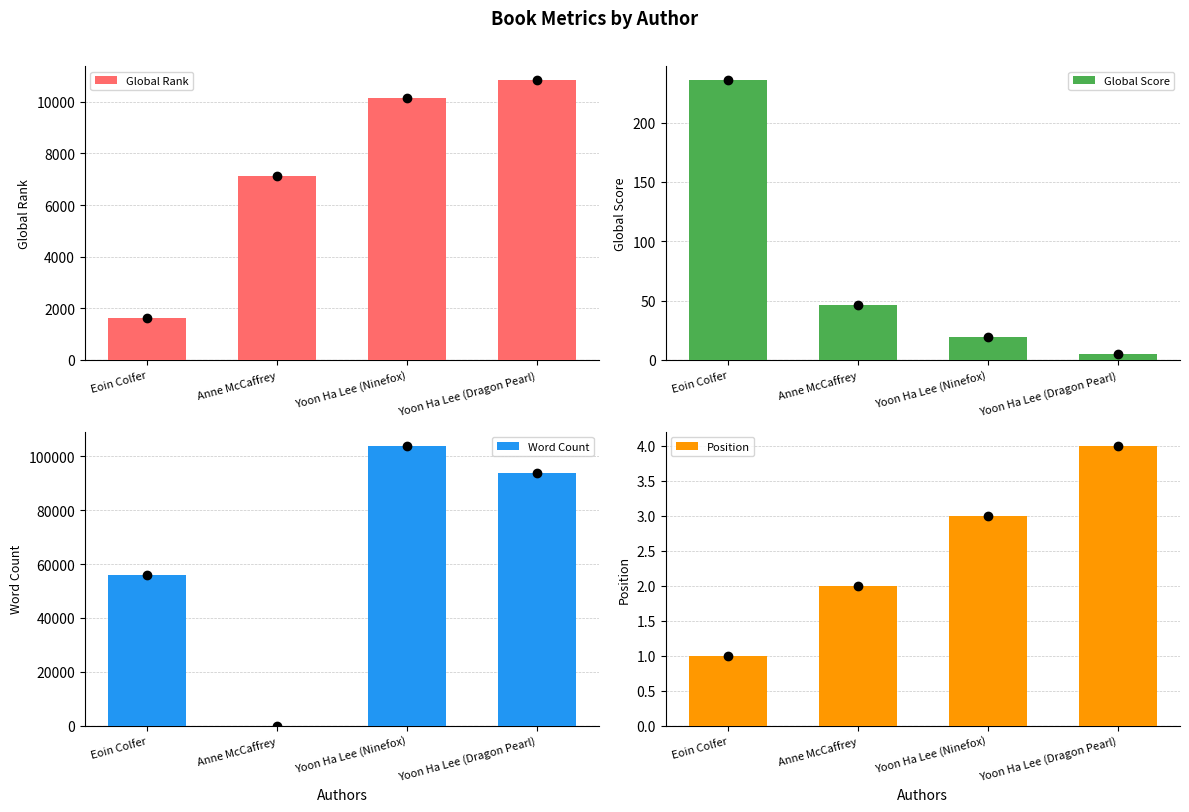

What value does the Global Rank series have at Yoon Ha Lee (Ninefox), to the nearest 100?

10100